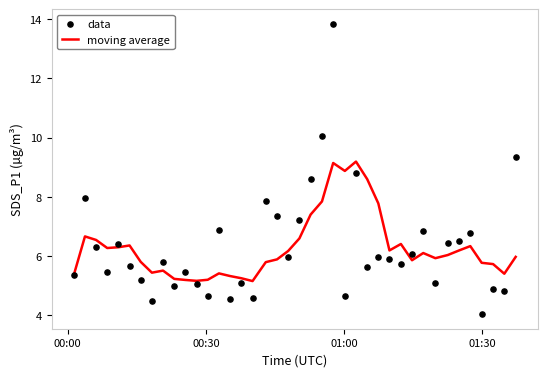

What is the maximum value for moving average?

9.2